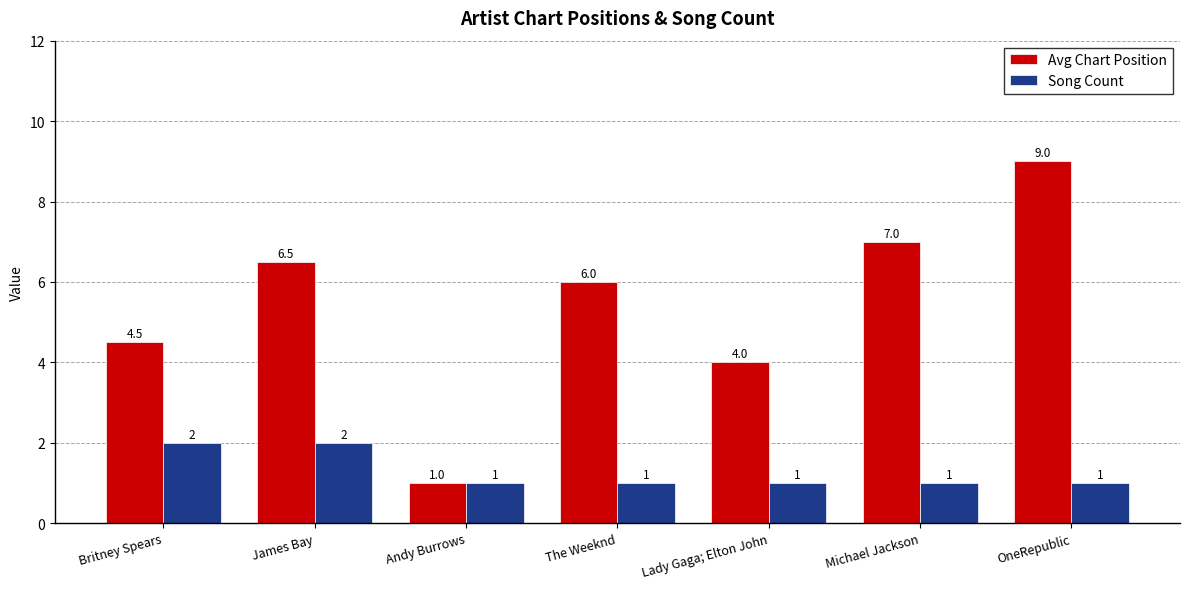

At which category is the sum across all series the highest?

OneRepublic